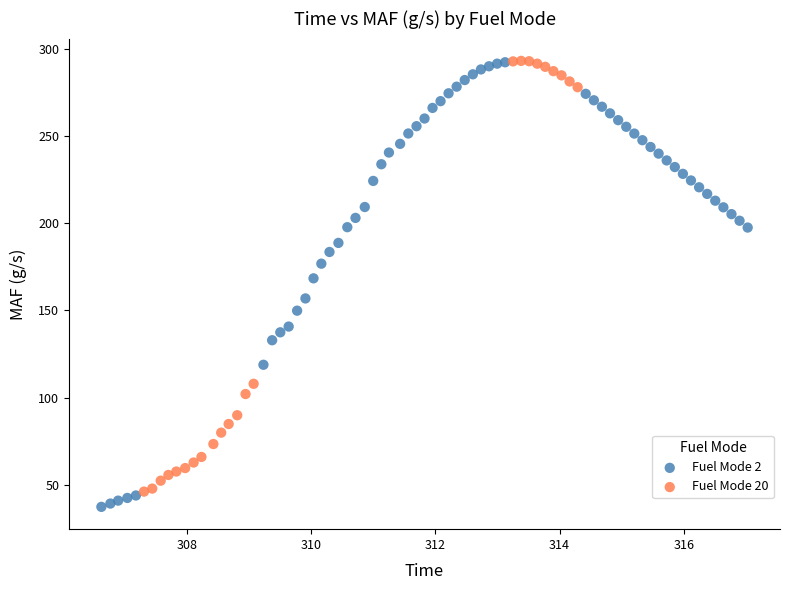

What are all the series names shown in the legend?

Fuel Mode 2, Fuel Mode 20